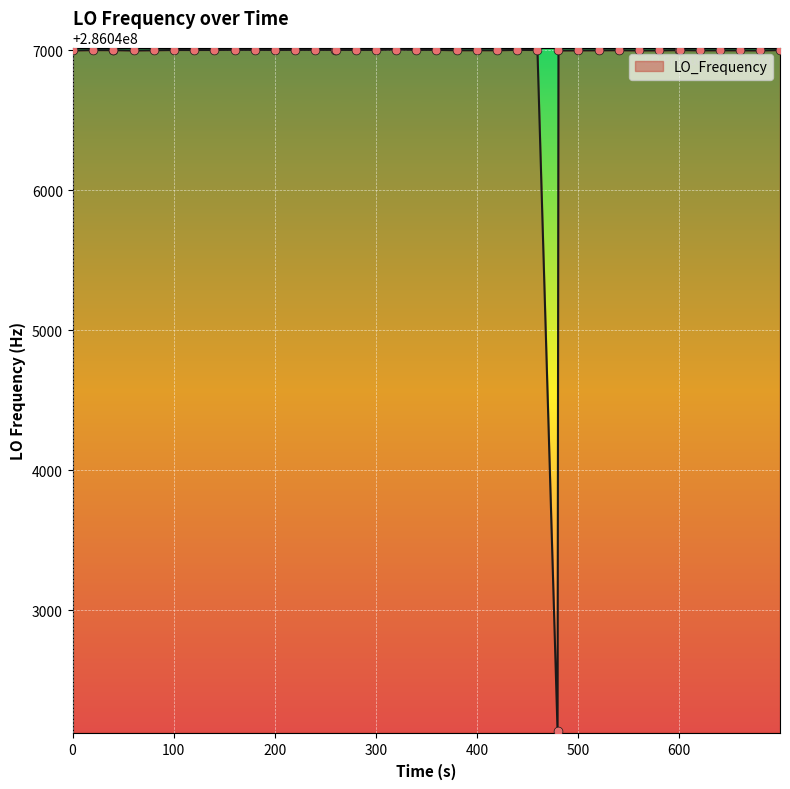

What is the maximum value shown in the chart?

286047004.4